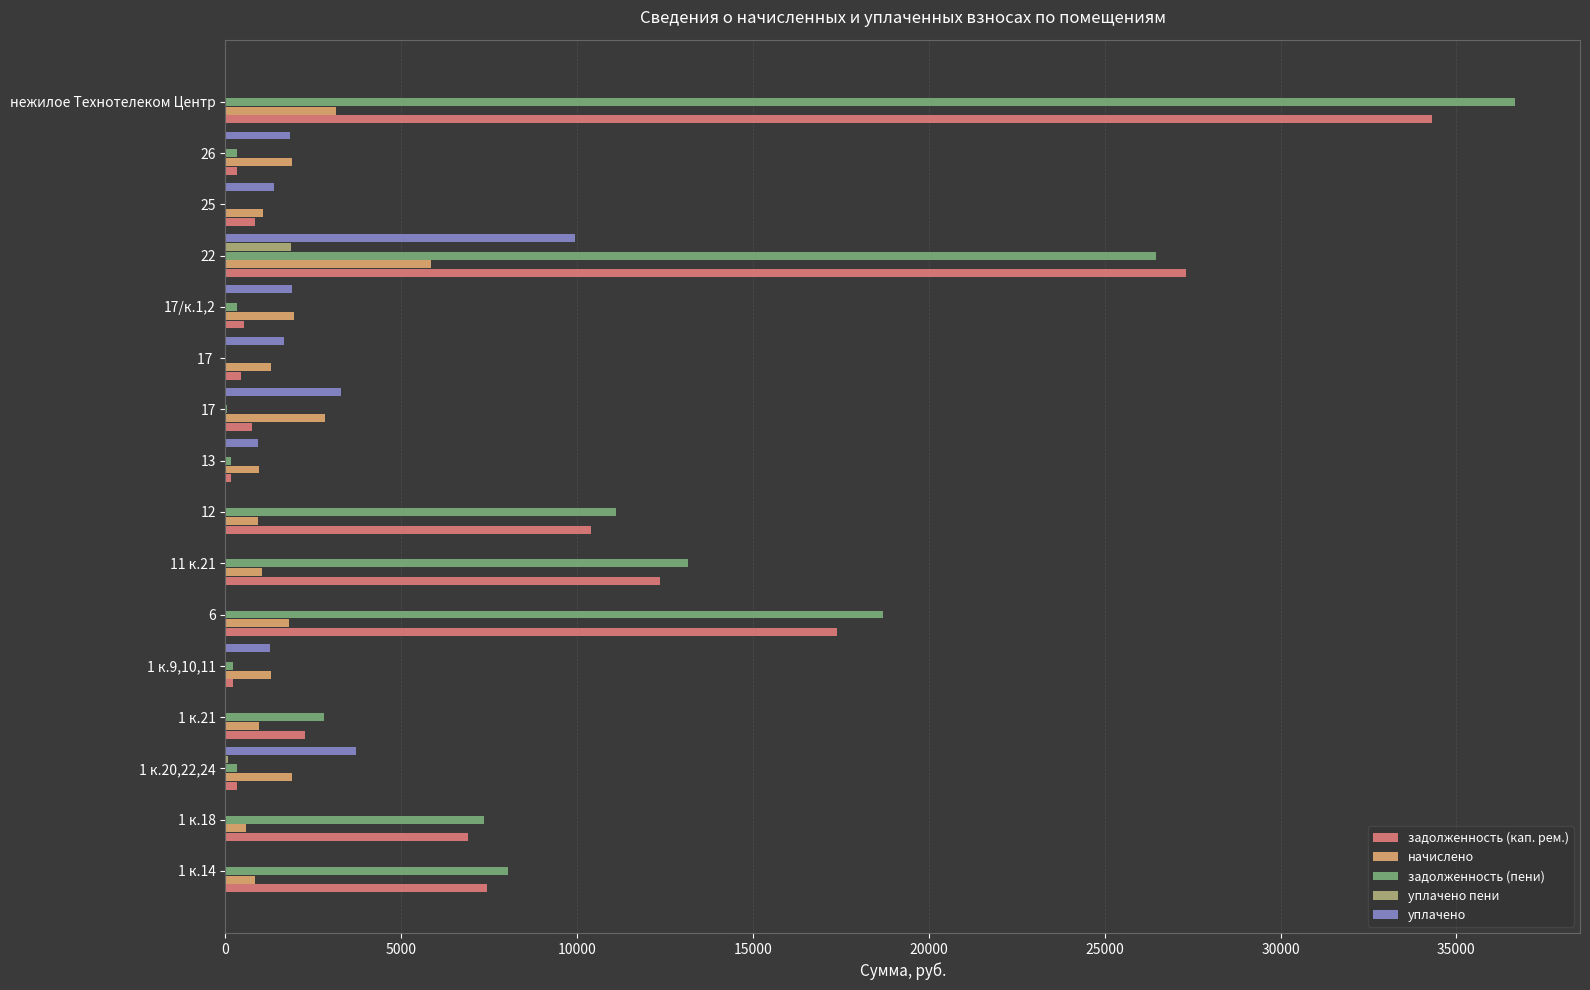

How many data points does each series have?

16